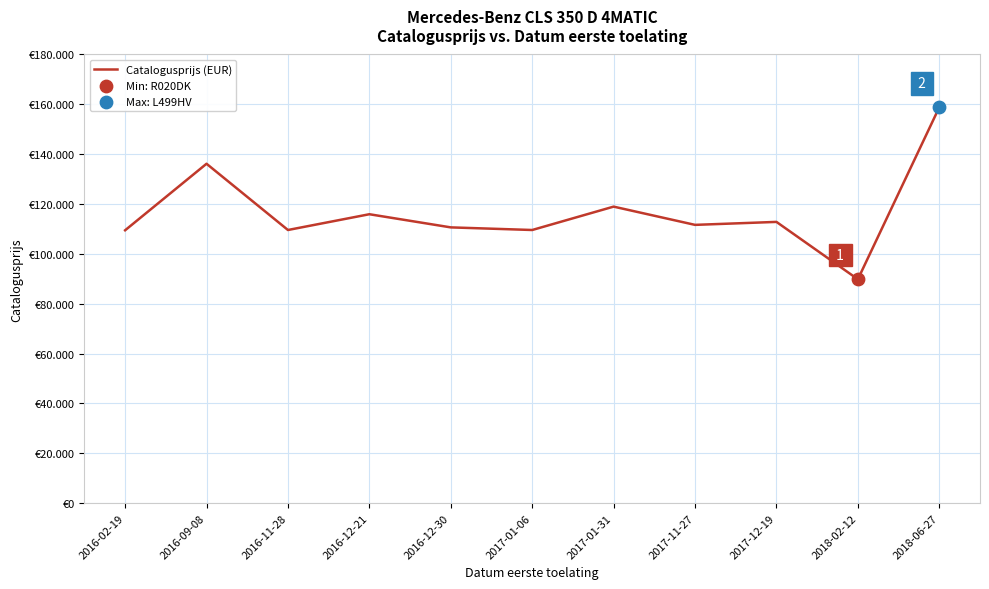

Between 2017-12-19 and 2016-02-19, which is larger?

2017-12-19